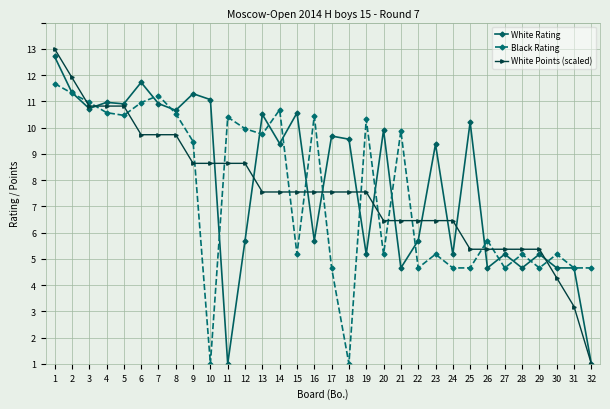

True or false: White Rating has more than 0 points higher than both neighbors.

True